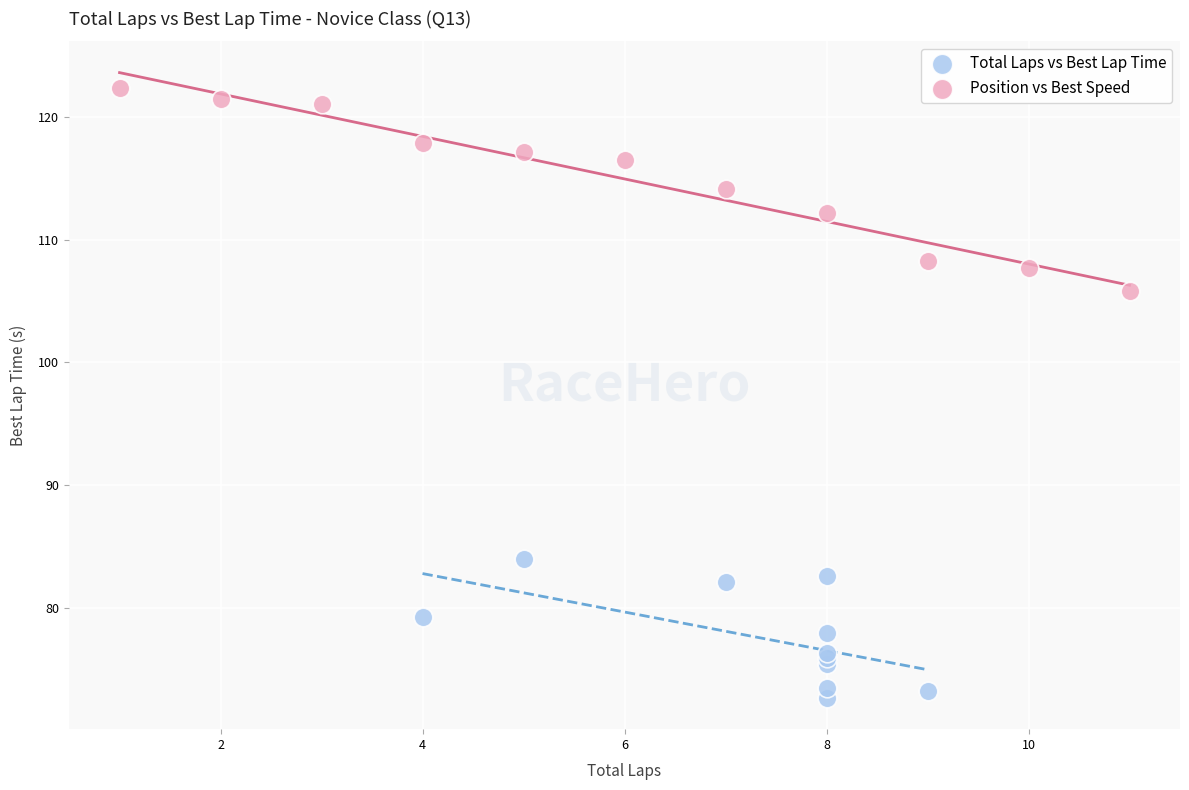

What are all the series names shown in the legend?

Total Laps vs Best Lap Time, Position vs Best Speed